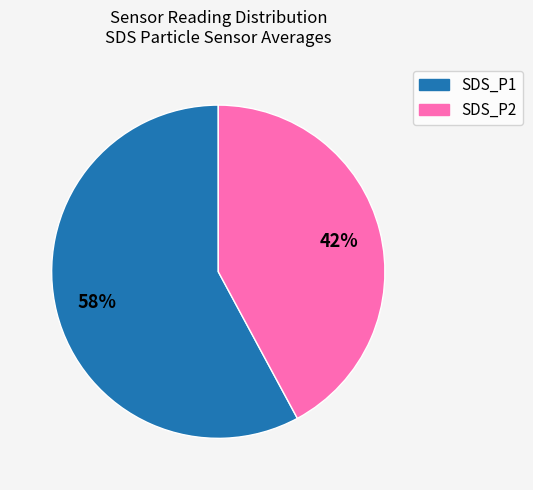

Is the sum of SDS_P2 and SDS_P1 greater than half?

Yes